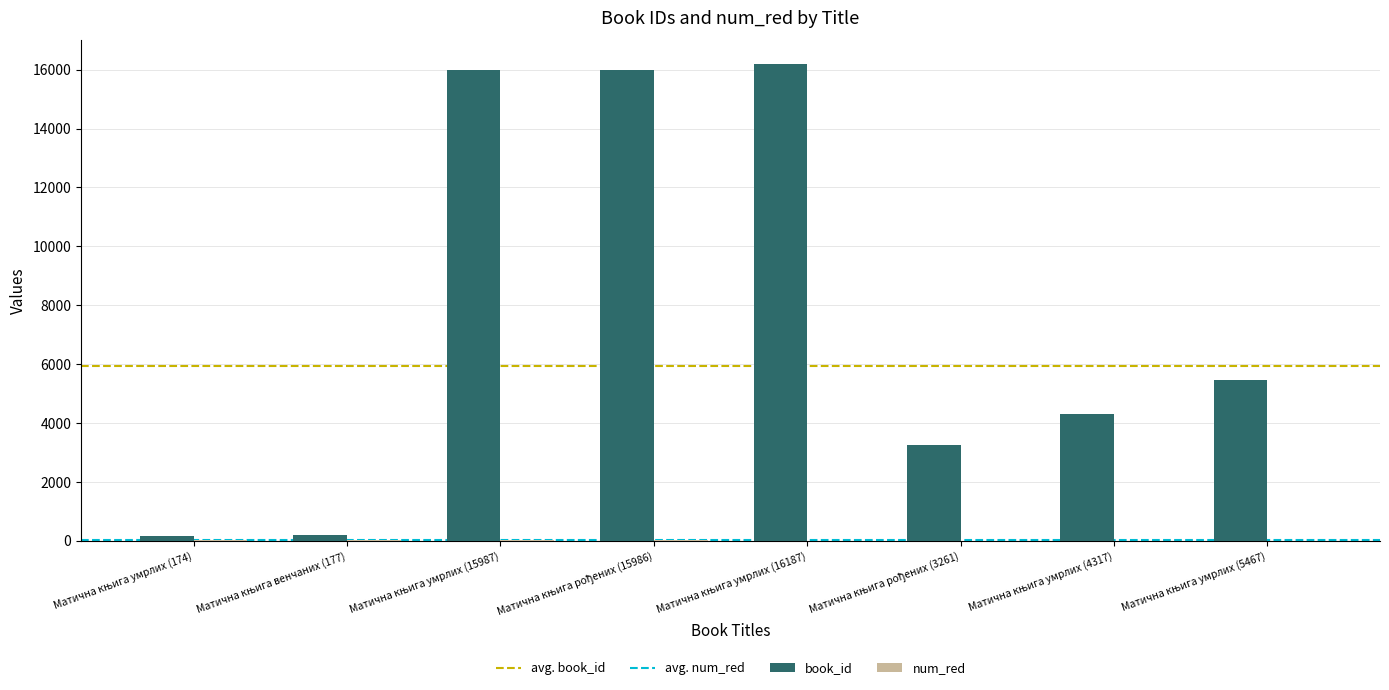

What is the highest value of the book_id series?

16187